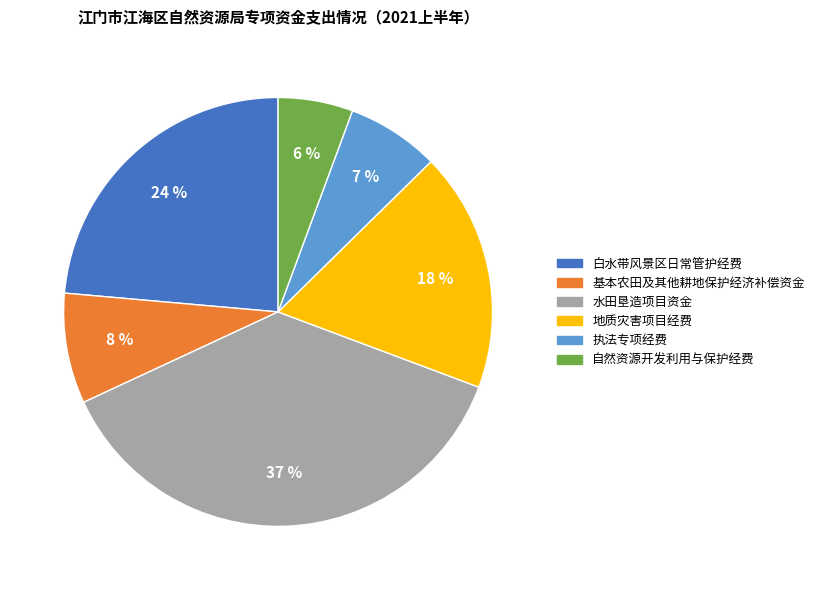

Which category has the biggest portion of the pie?

水田垦造项目资金